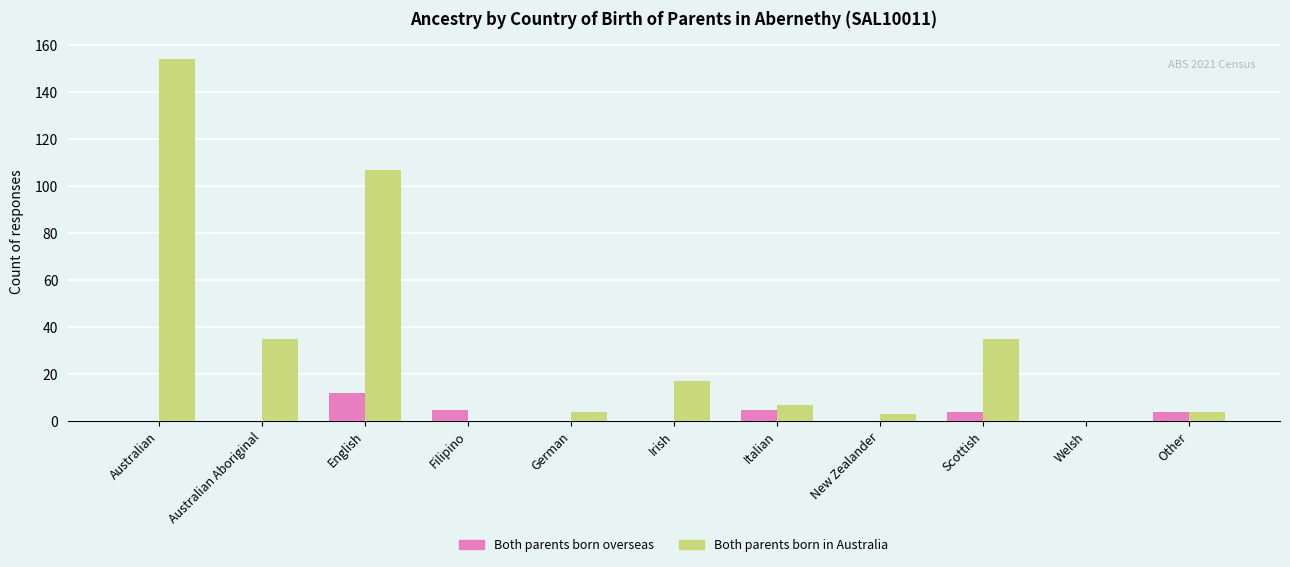

What are all the series names shown in the legend?

Both parents born overseas, Both parents born in Australia